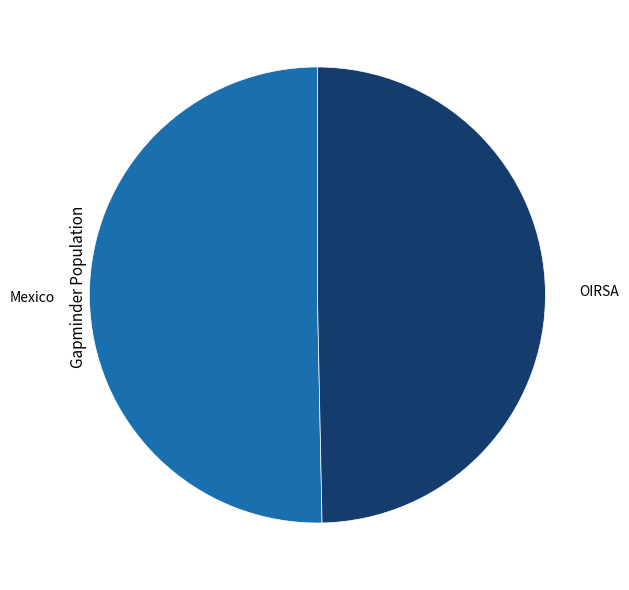

Which slice is the smallest?

OIRSA